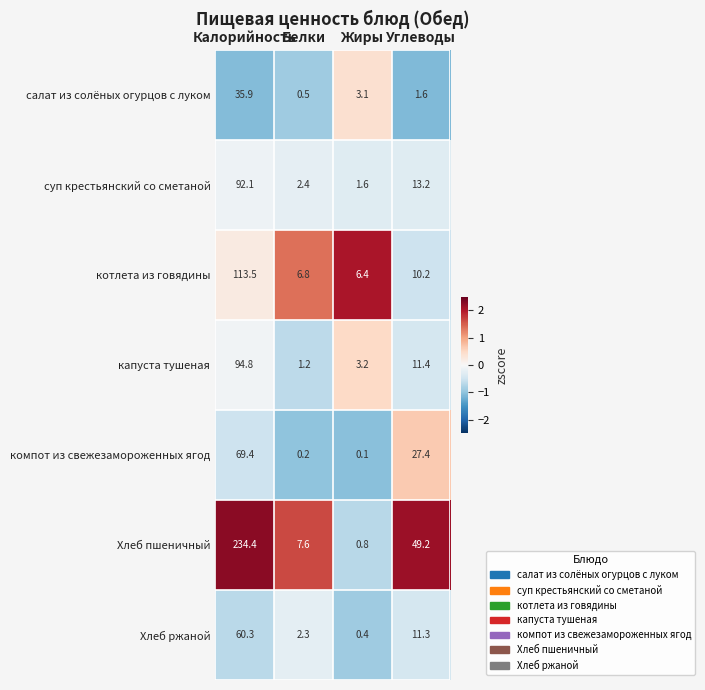

Which label corresponds to the largest value in the chart?

Калорийность